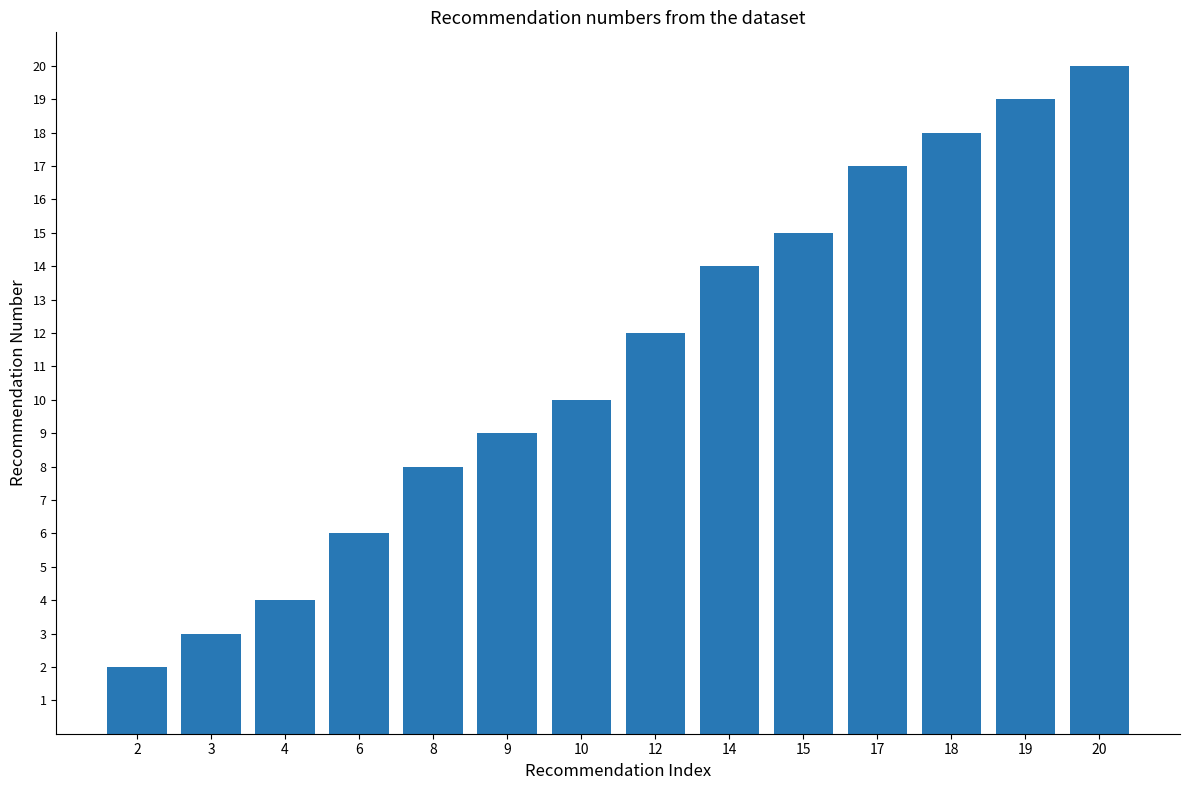

What is the minimum value shown in the chart?

2